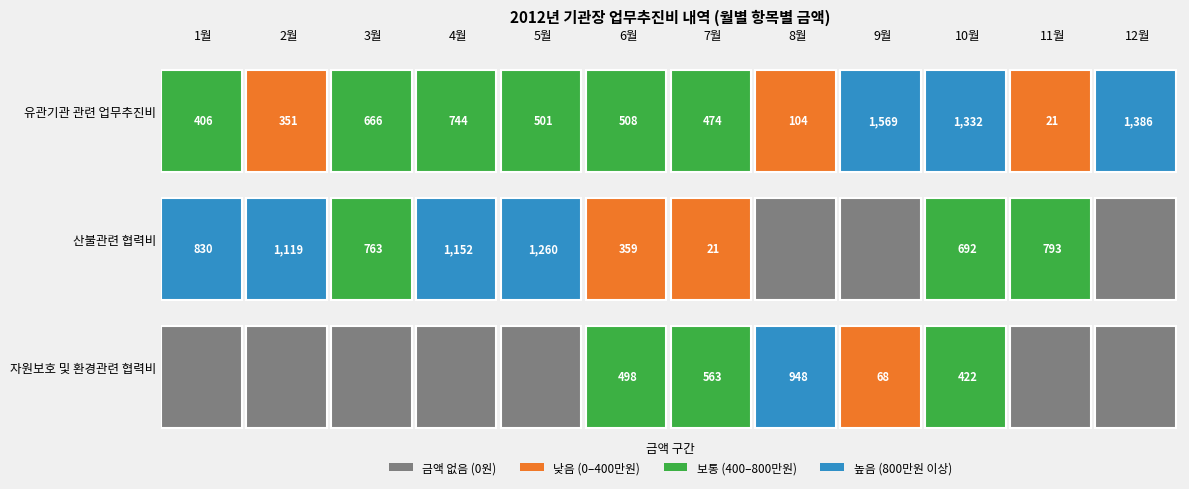

Reading right to left, transcribe all the data shown in this chart.

유관기관 관련 업무추진비: 12월=1386	11월=21	10월=1332	9월=1569	8월=104	7월=474	6월=508	5월=501	4월=744	3월=666	2월=351	1월=406
산불관련 협력비: 12월=0	11월=793	10월=692	9월=0	8월=0	7월=21	6월=359	5월=1260	4월=1152	3월=763	2월=1119	1월=830
자원보호 및 환경관련 협력비: 12월=0	11월=0	10월=422	9월=68	8월=948	7월=563	6월=498	5월=0	4월=0	3월=0	2월=0	1월=0